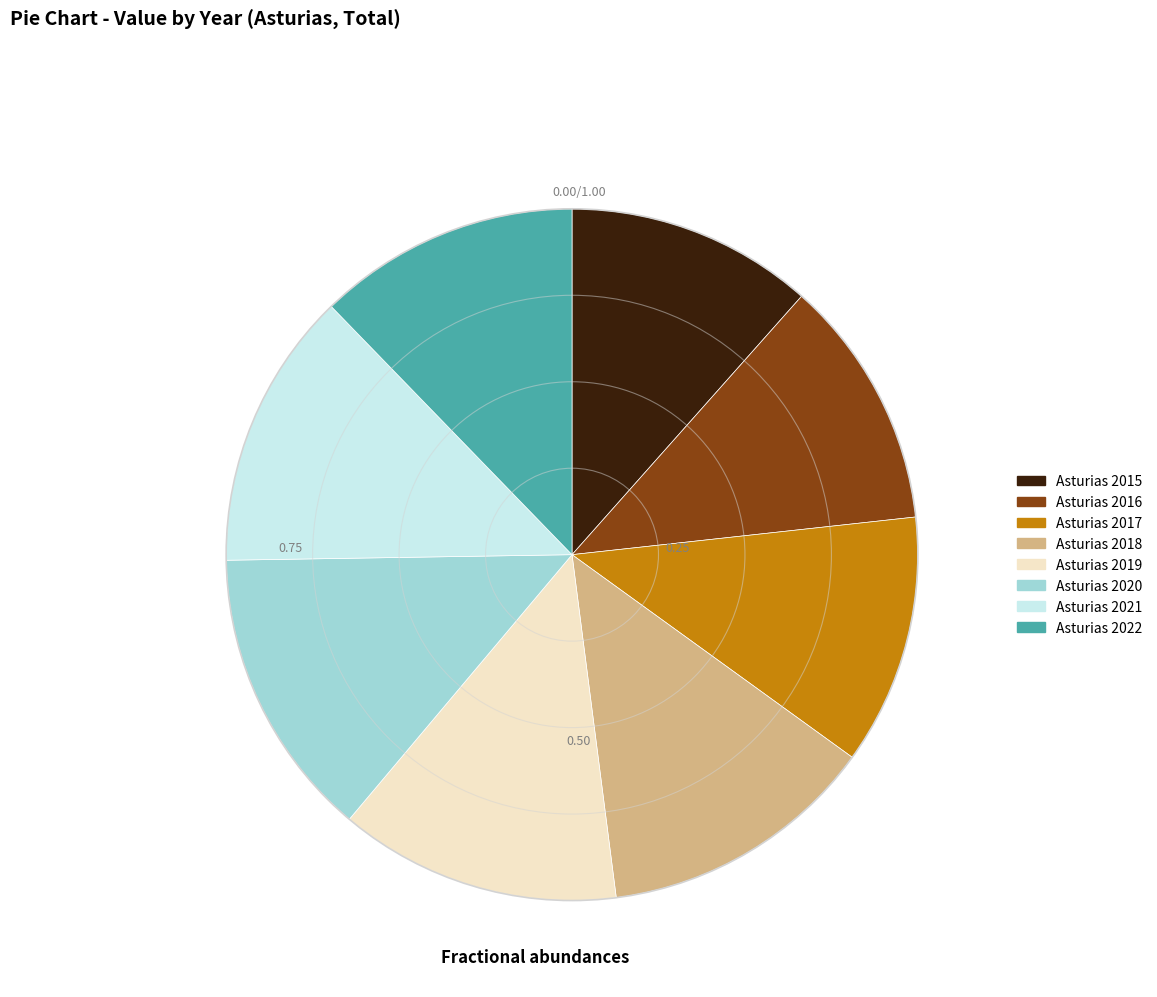

Is the sum of Asturias 2019 and Asturias 2018 greater than half?

No